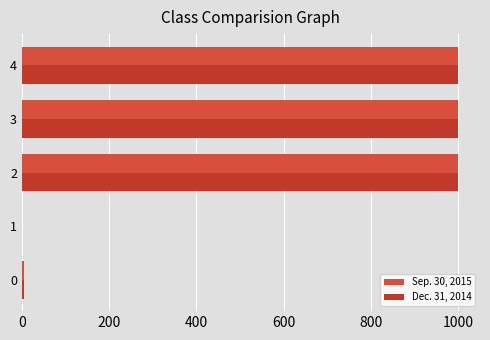

What is the difference between the maximum and minimum values in the Dec. 31, 2014 series?

1000.0